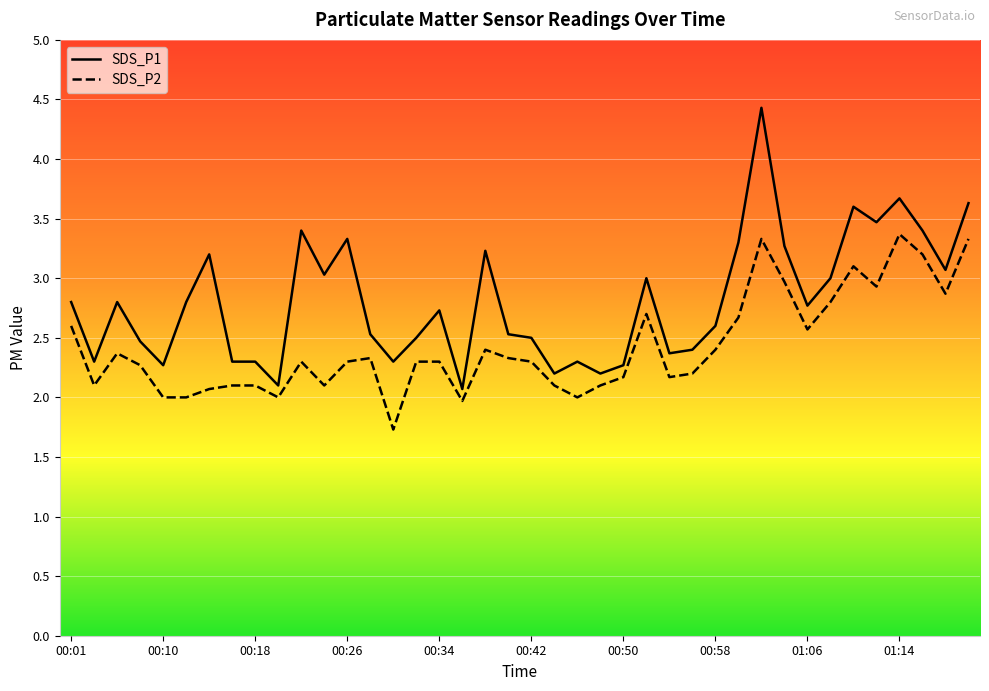

Does the chart display data point markers on the line(s)?

No